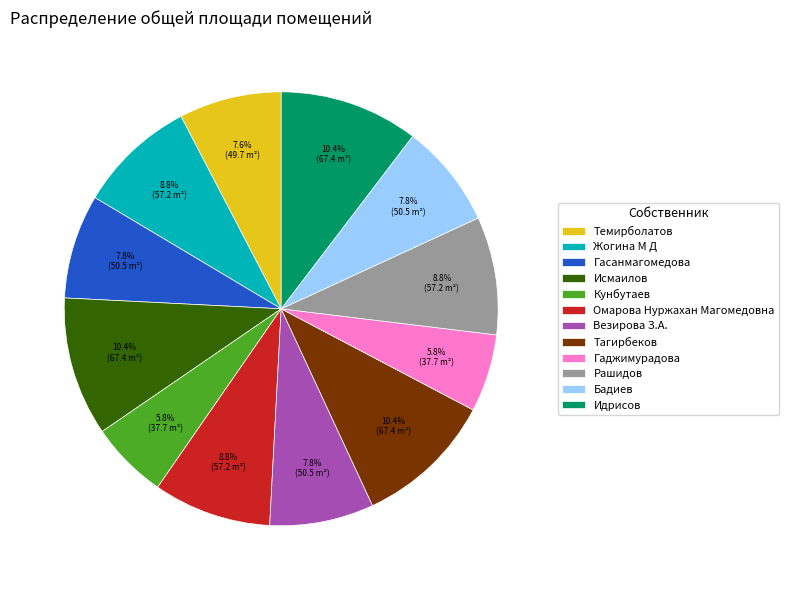

Does Тагирбеков account for over 50% of the chart?

No